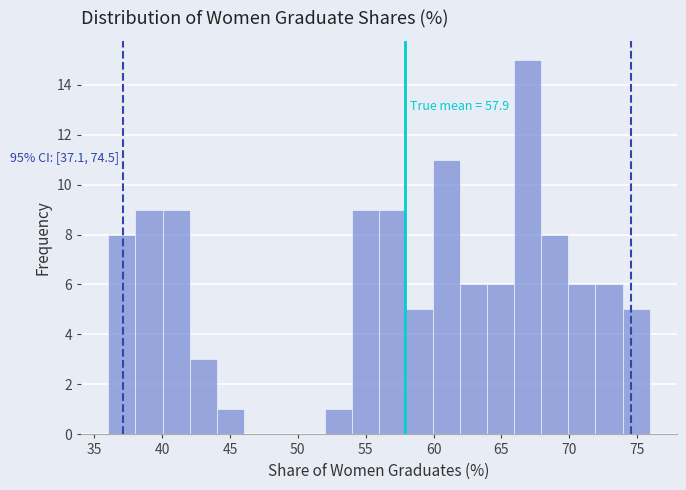

Read against the x-axis, roughly where is the centre of the tallest bar?

67.0